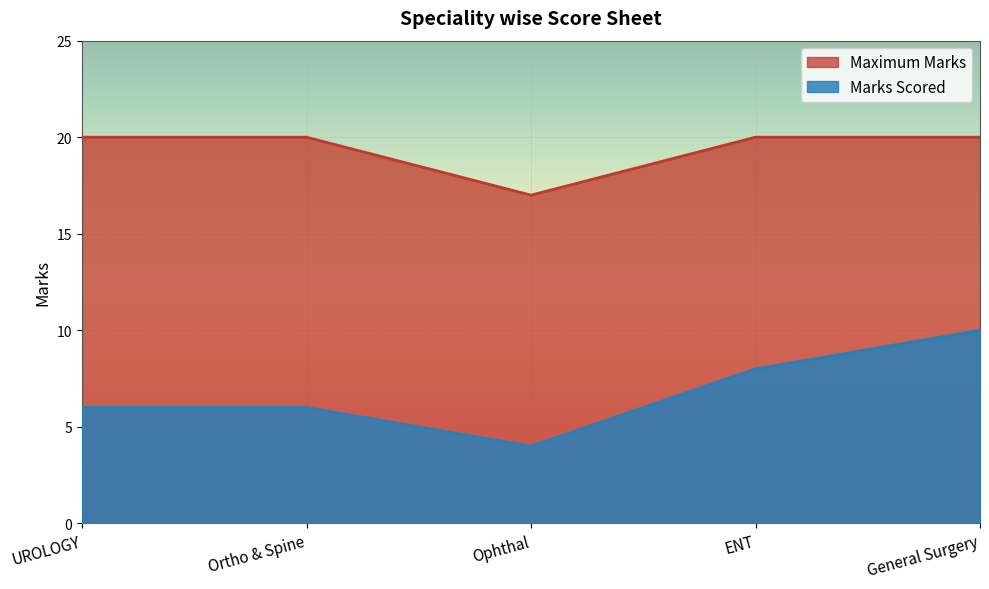

What is the label of the 5th point from the right?

UROLOGY